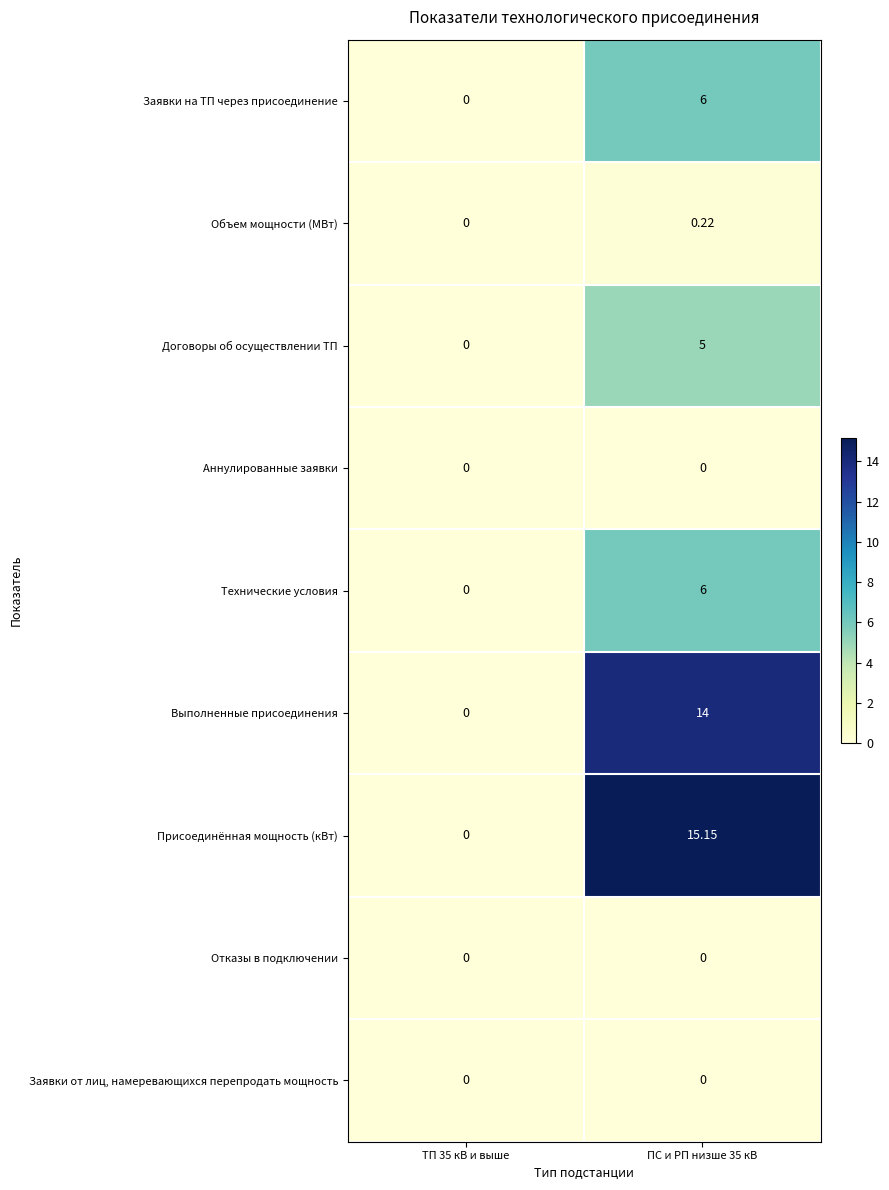

Which series changed the most between ТП 35 кВ и выше and ПС и РП низше 35 кВ?

Присоединённая мощность (кВт)